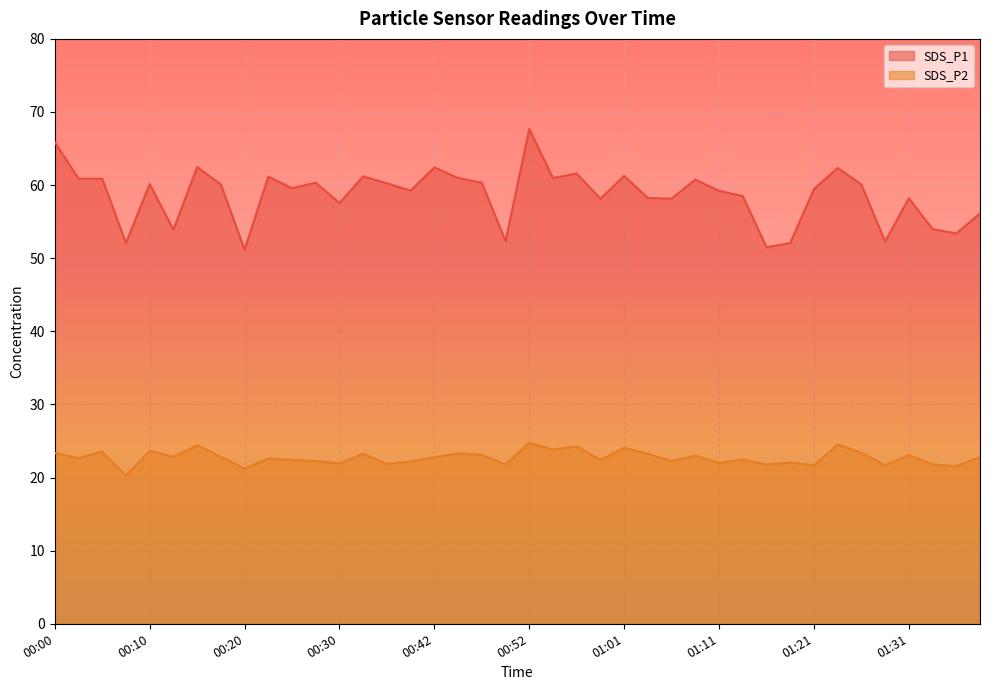

What is the difference between the SDS_P1 values at 00:22 and 00:57?

0.4